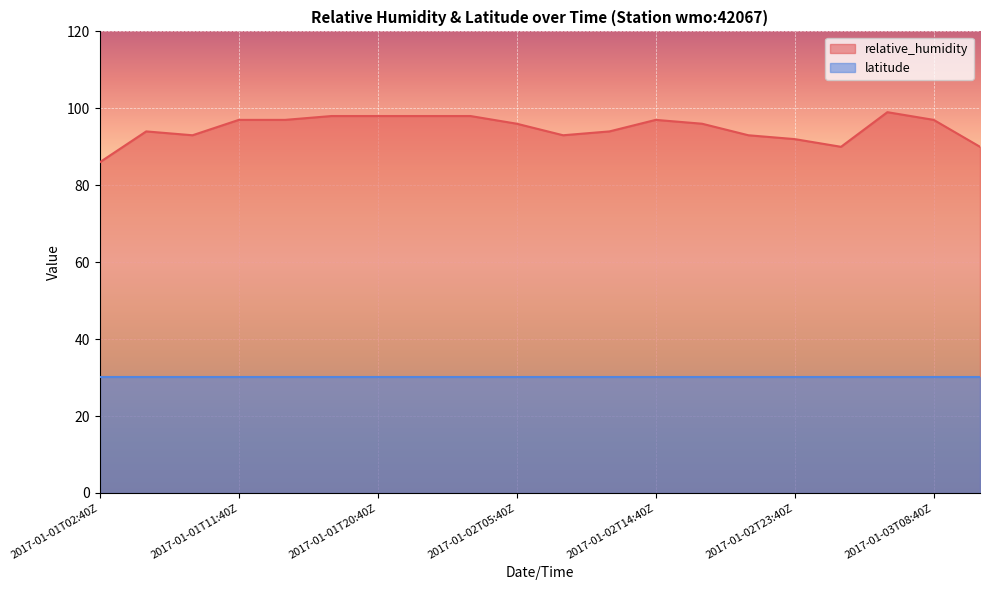

True or false: the data shows 93 at 2017-01-02T20:40Z.

True